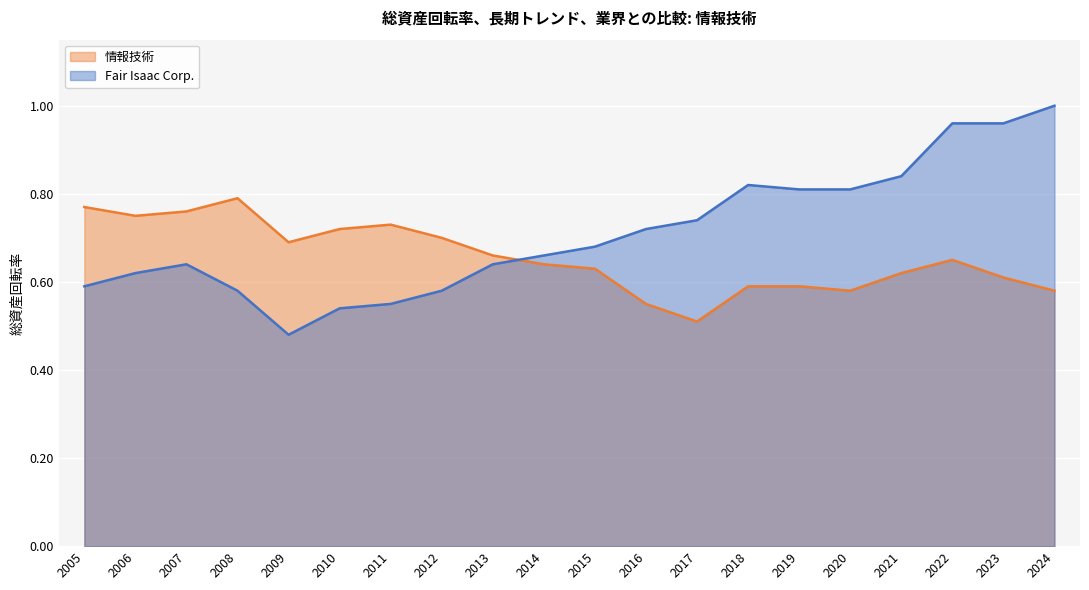

Is the value of 情報技術 at 2012 greater than the value of Fair Isaac Corp. at 2024?

No